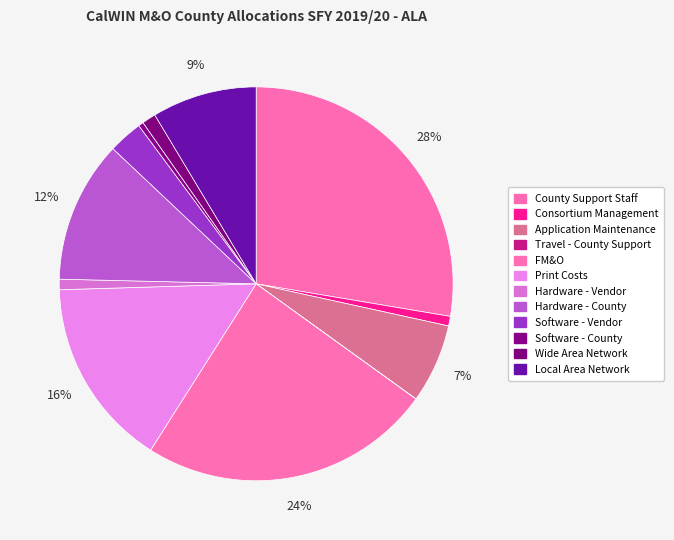

Does Print Costs represent more than half of the total?

No